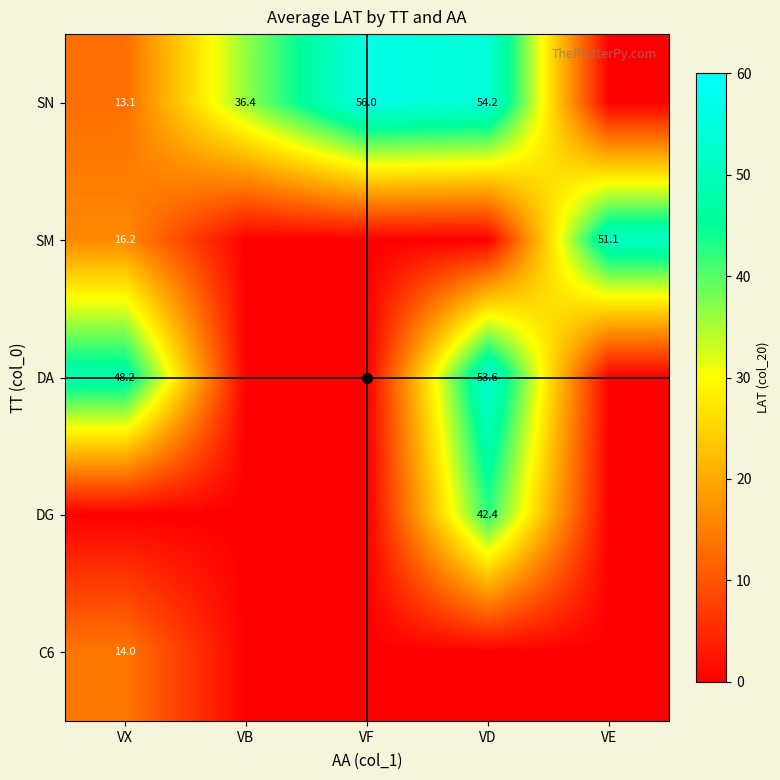

What is the average value of the SN series?

31.9